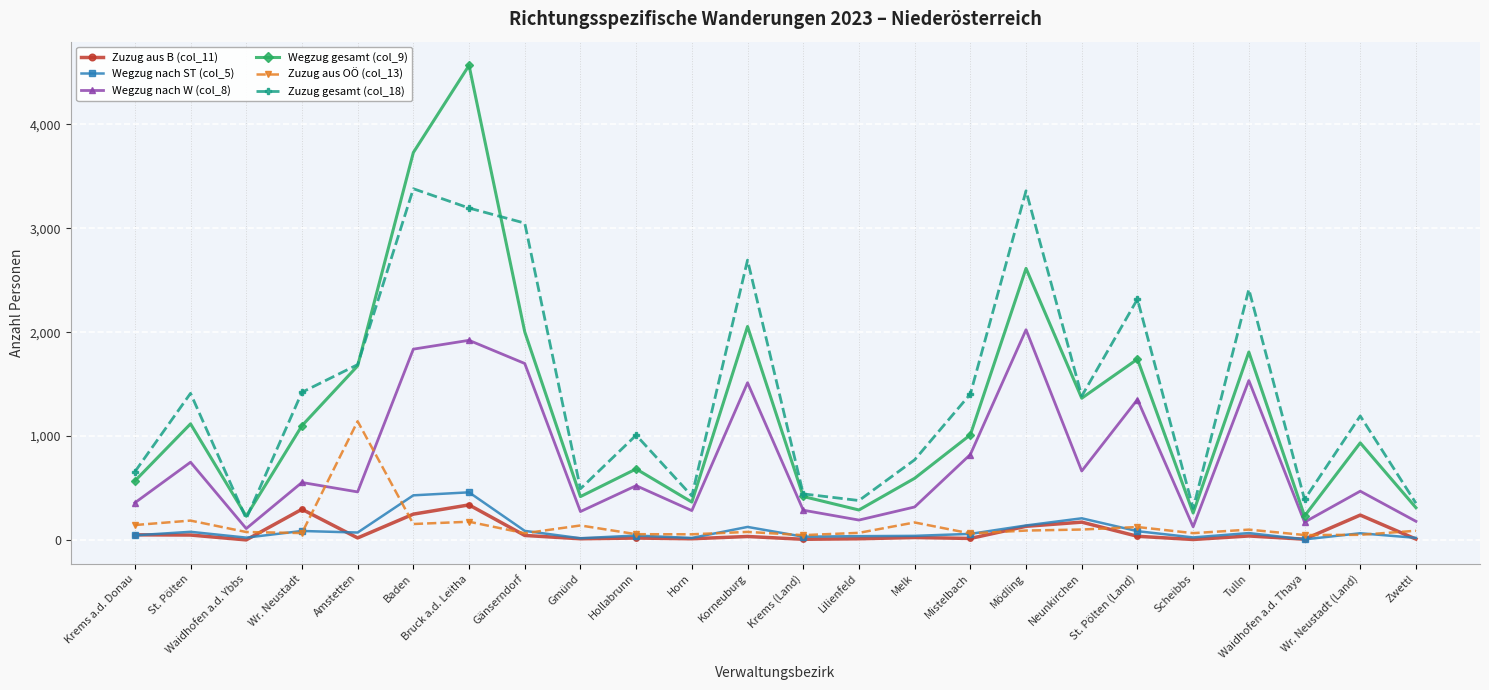

True or false: Zuzug gesamt (col_18) and Wegzug nach W (col_8) cross at least once.

False